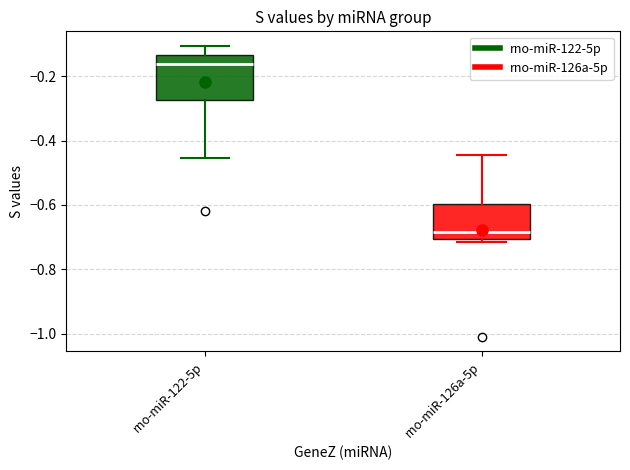

Comparing the boxes themselves (not the whiskers), which one is the tallest?

rno-miR-122-5p